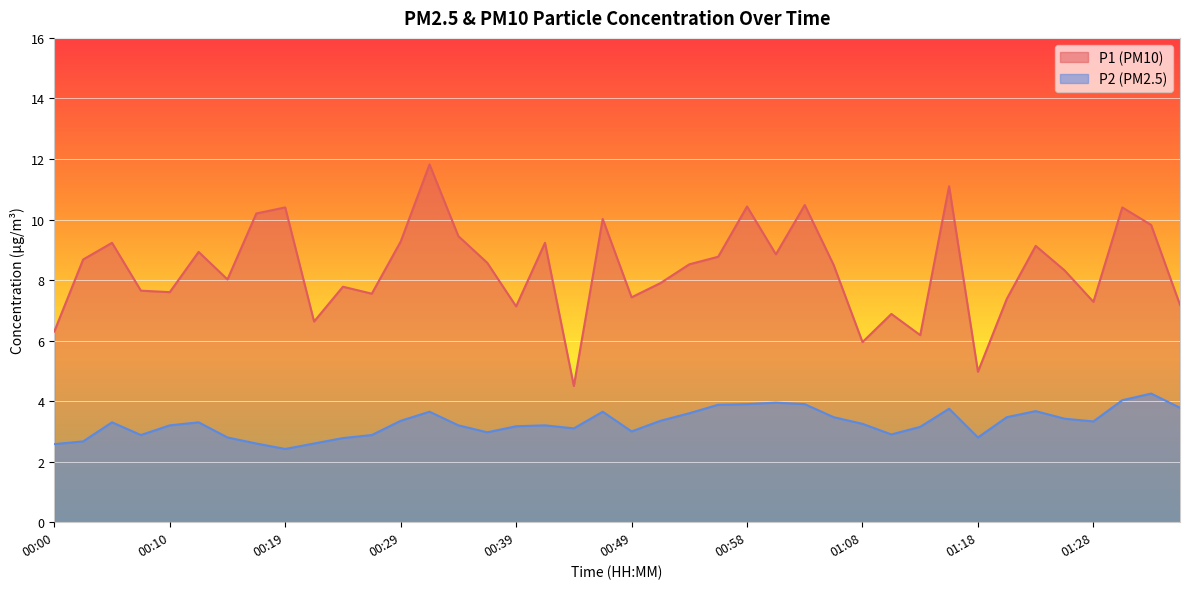

How many lines are shown in the chart?

2